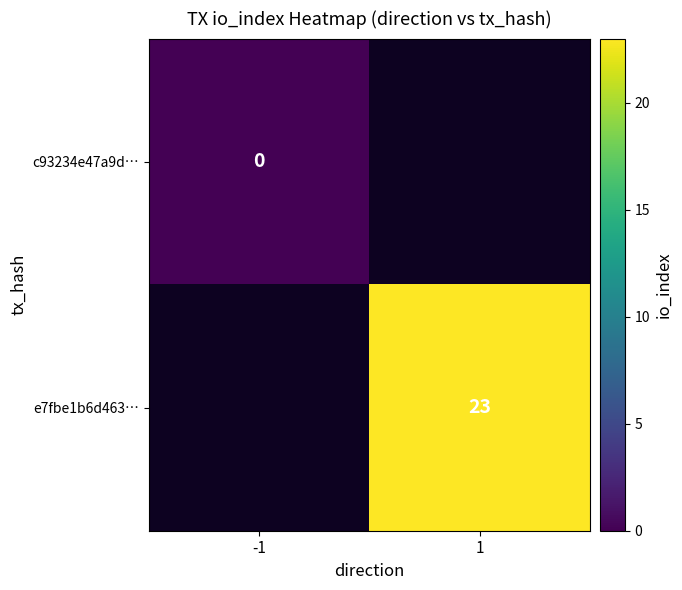

Is it true that e7fbe1b6d463… equals 14 at 1?

False